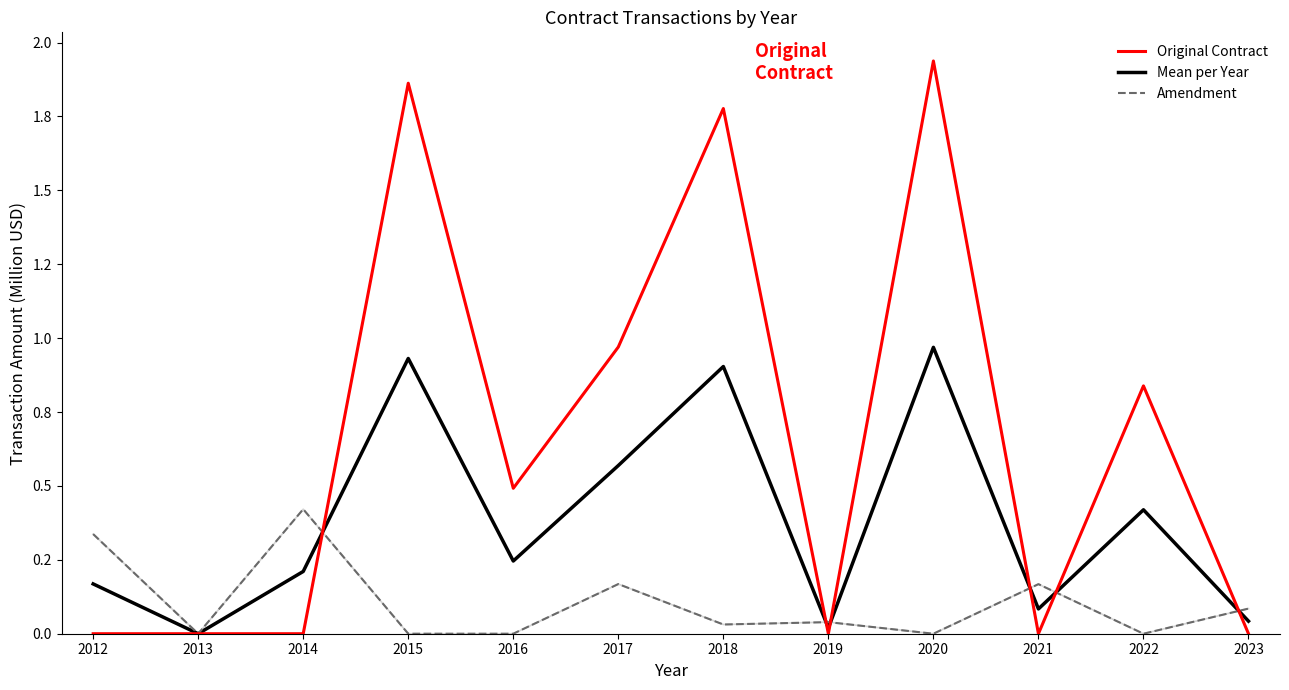

Which series changed the most between 2014 and 2020?

Original Contract